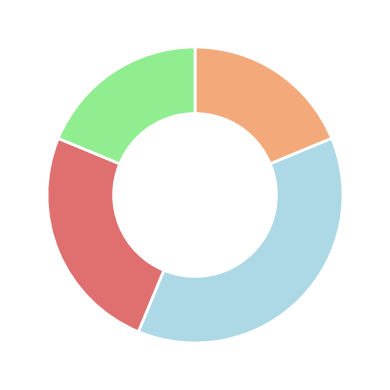

Is there a majority slice in this chart?

No